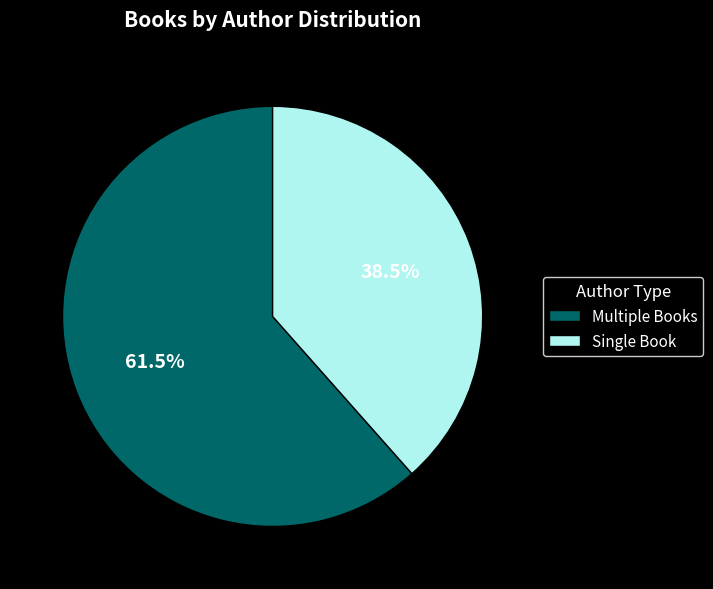

Which has a higher value, Single Book or Multiple Books?

Multiple Books